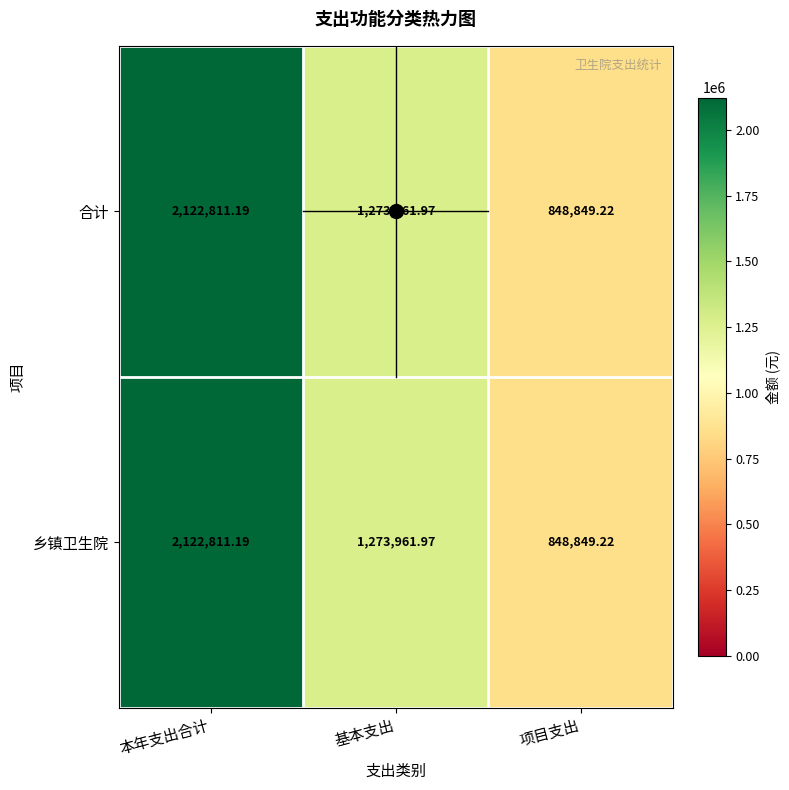

List the labels in order of 合计 value, largest first.

本年支出合计, 基本支出, 项目支出